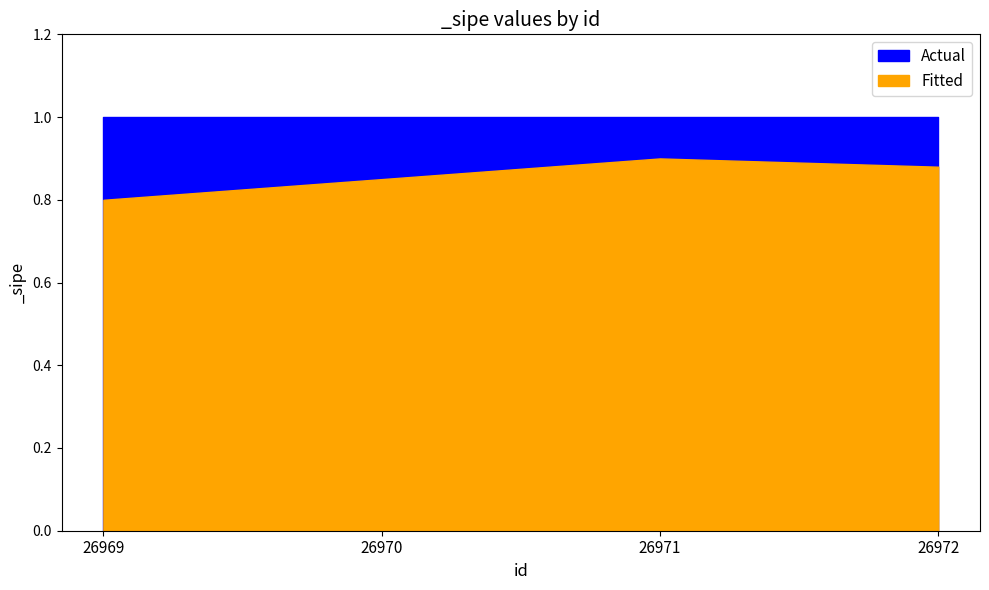

Which series has the largest range (max minus min)?

Fitted